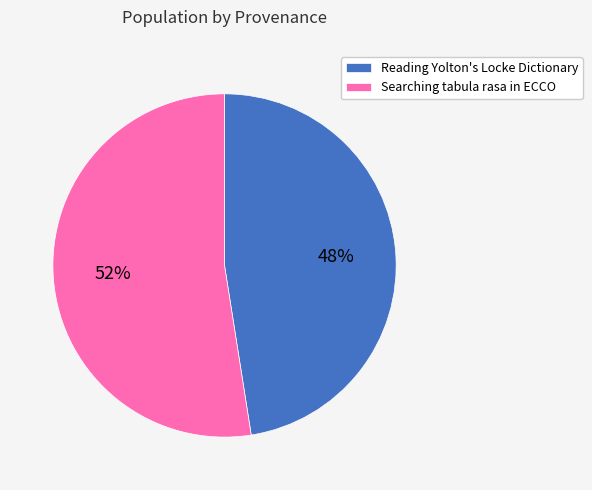

Do Reading Yolton's Locke Dictionary and Searching tabula rasa in ECCO together represent more than half of the pie?

Yes